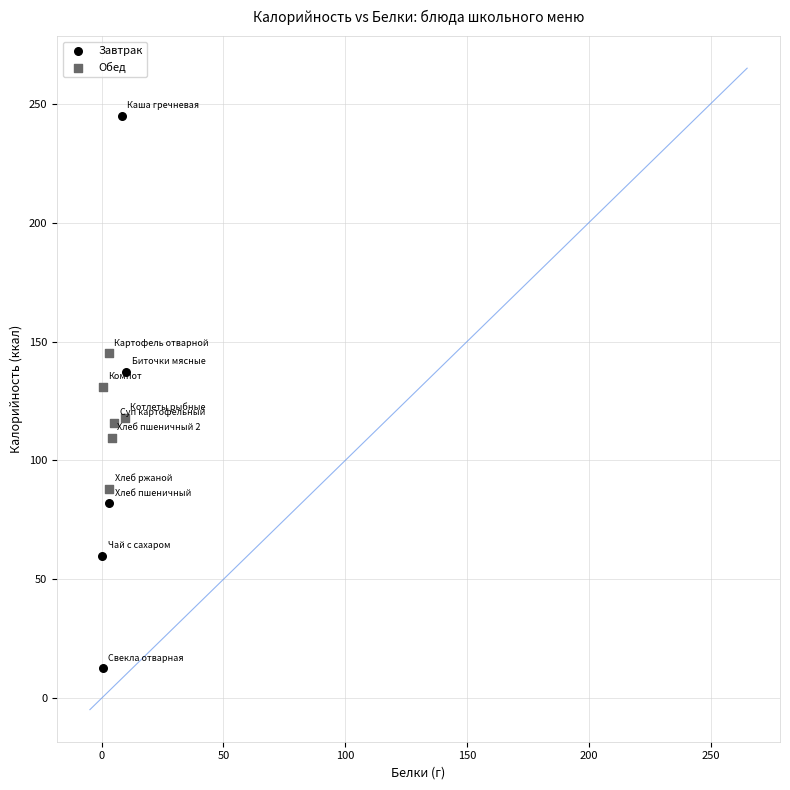

Which series contains the highest Y value?

Завтрак